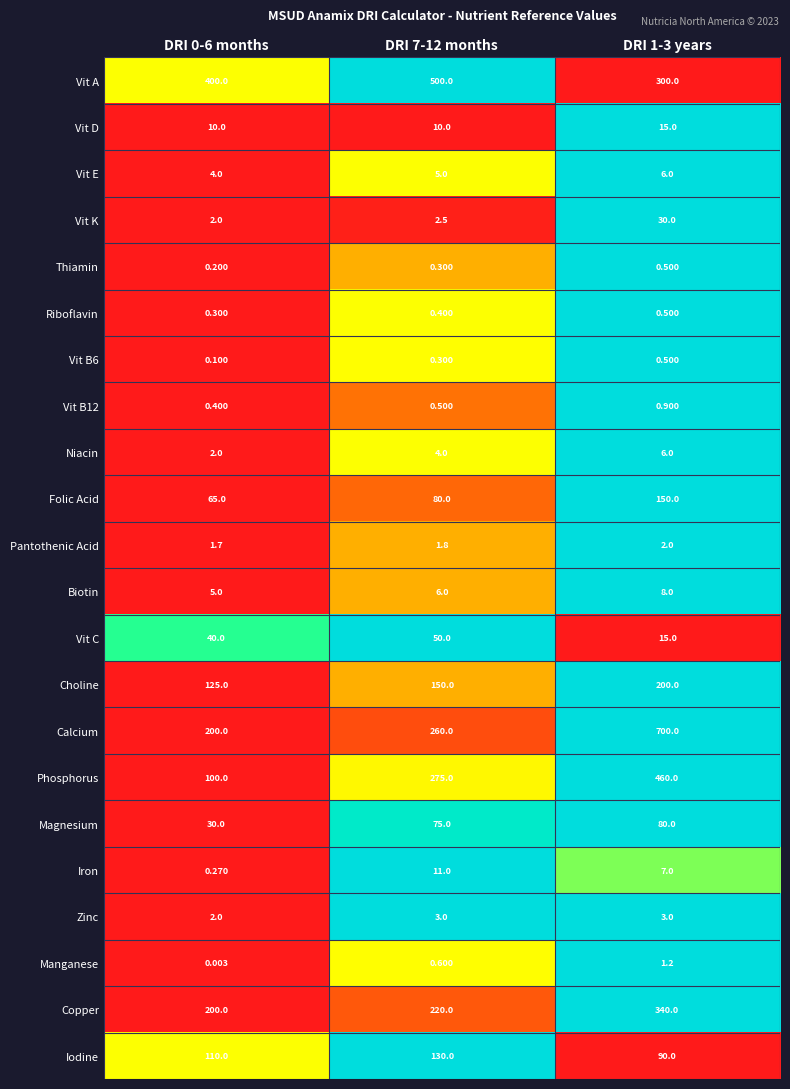

Between DRI 0-6 months and DRI 7-12 months, which series saw the biggest shift?

Phosphorus